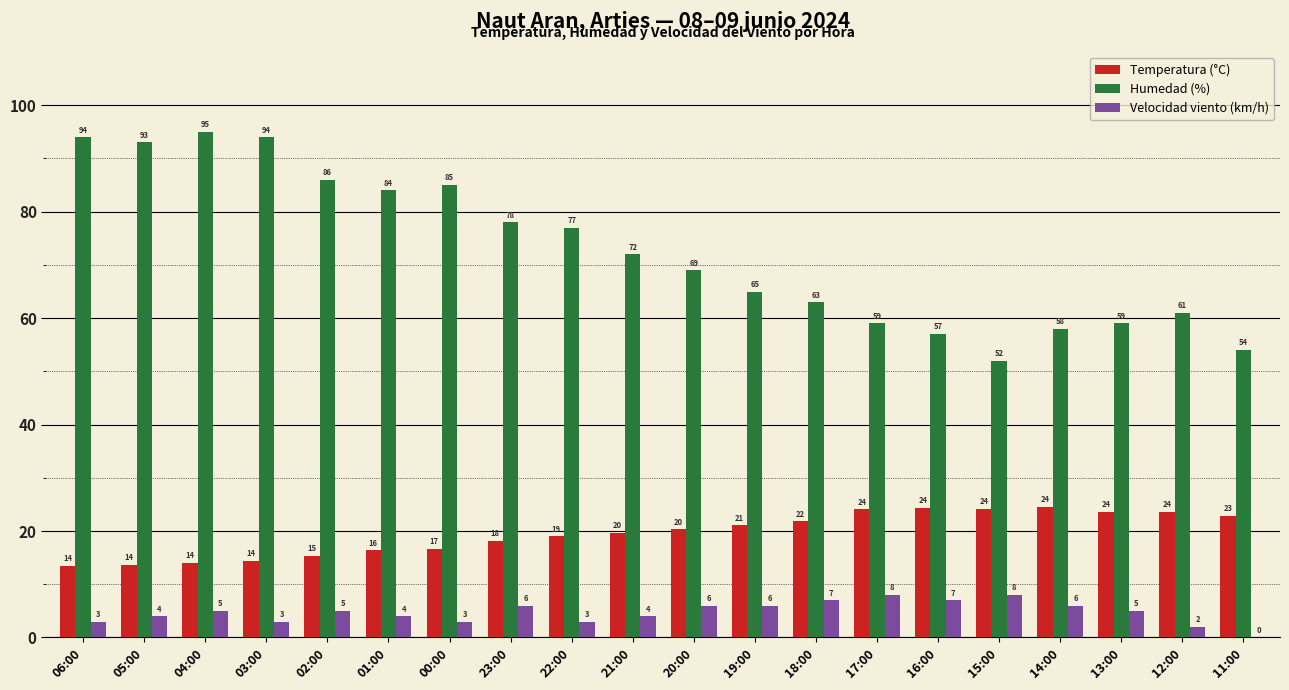

Does the chart contain stacked bars?

No